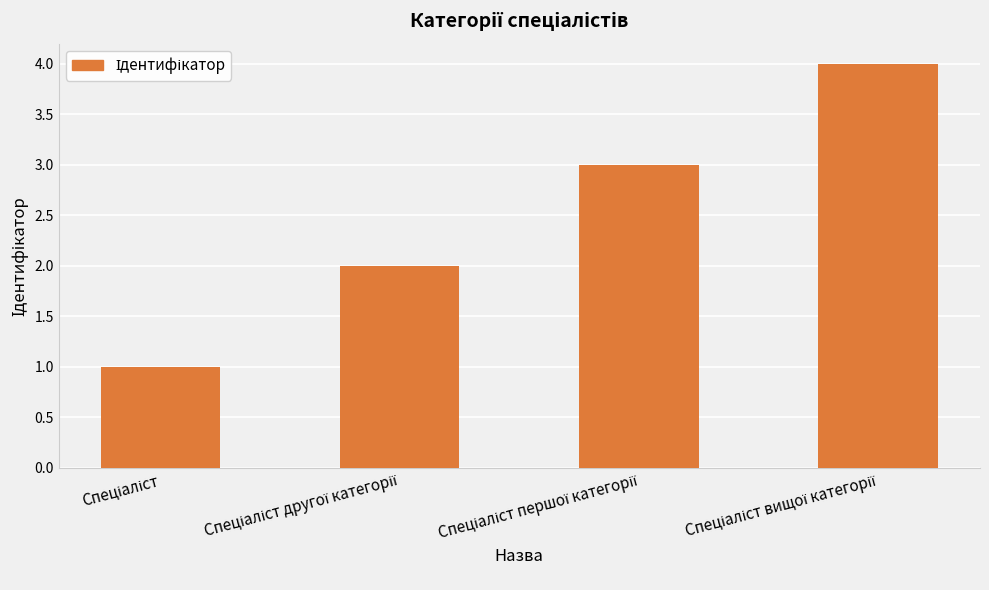

What is the greatest value displayed?

4